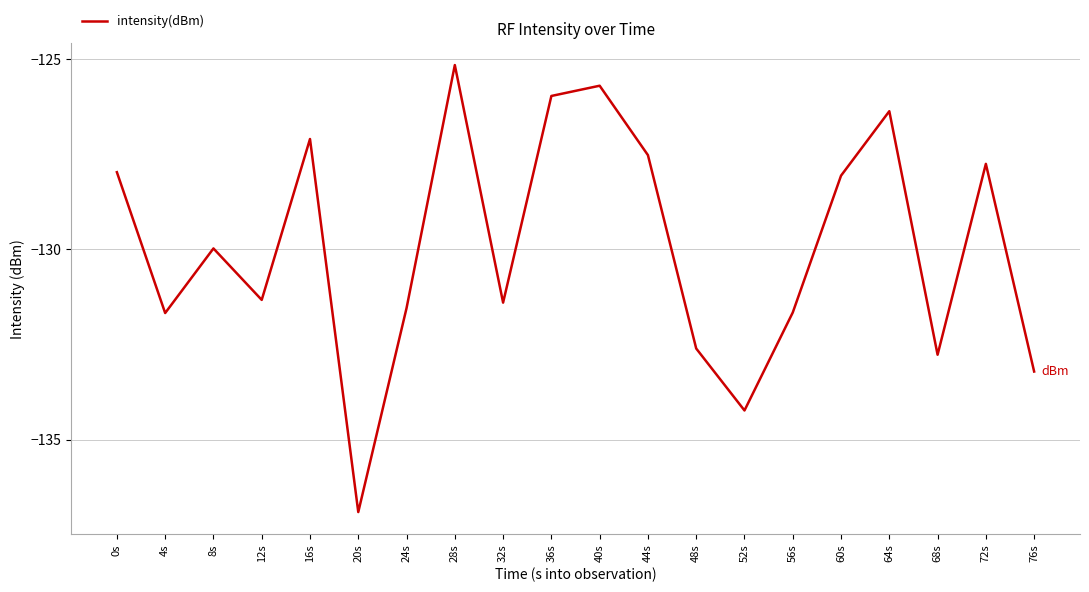

At which category does the chart reach its peak across all series?

28s